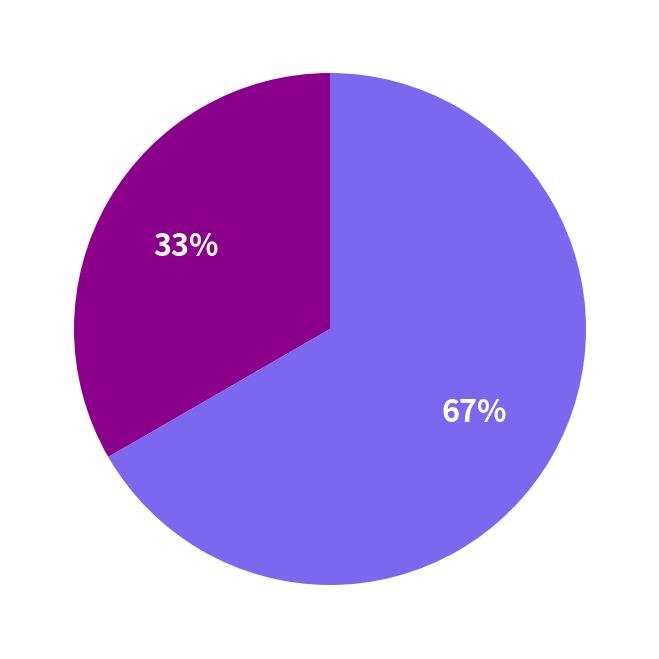

Does any single category account for the majority?

Yes